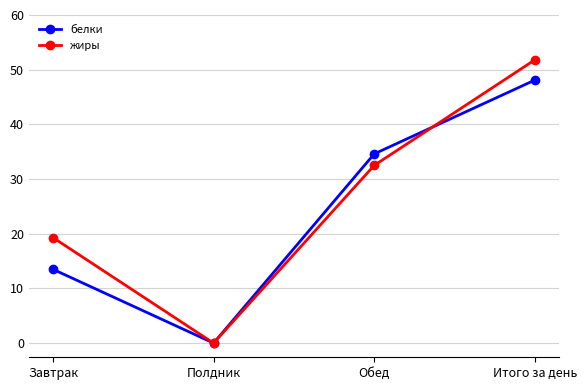

Reading left to right, transcribe all the data shown in this chart.

белки: Завтрак=13.5	Полдник=0.0	Обед=34.6	Итого за день=48.1
жиры: Завтрак=19.3	Полдник=0.0	Обед=32.5	Итого за день=51.8